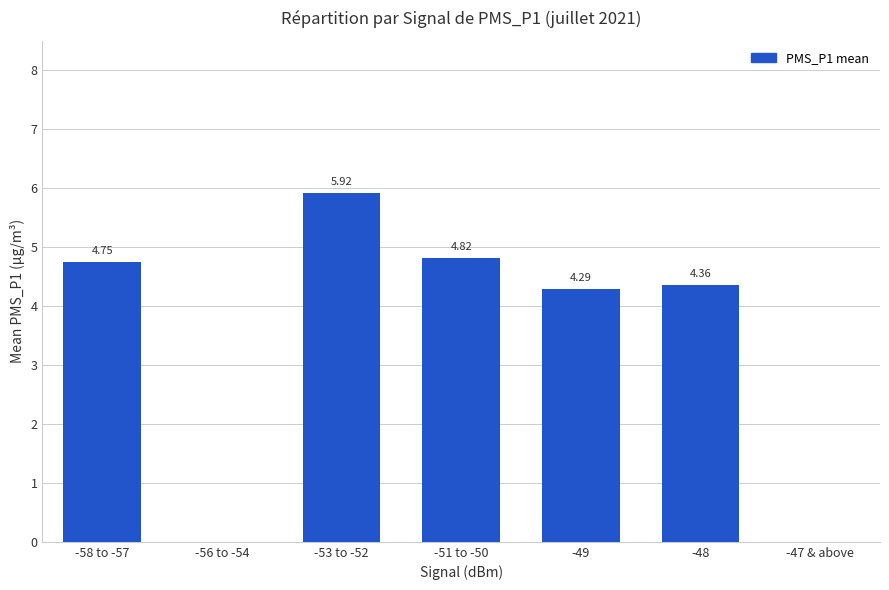

What is the change in value from -51 to -50 to -48?

-0.5